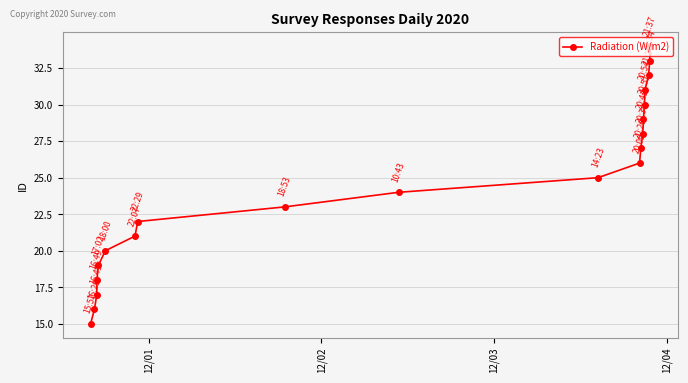

What is the sum of all values?

490